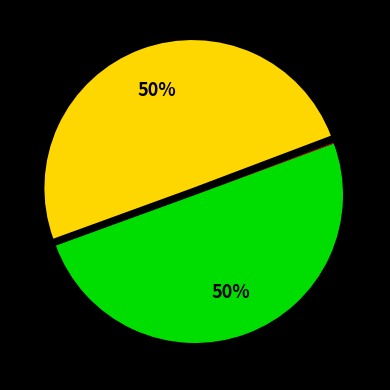

To the nearest percent, what is the average slice percentage?

33%